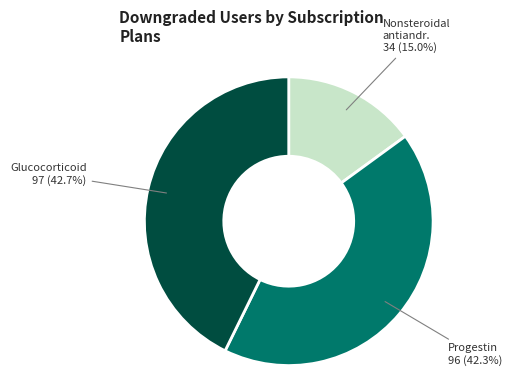

How many slices are in this pie chart?

3